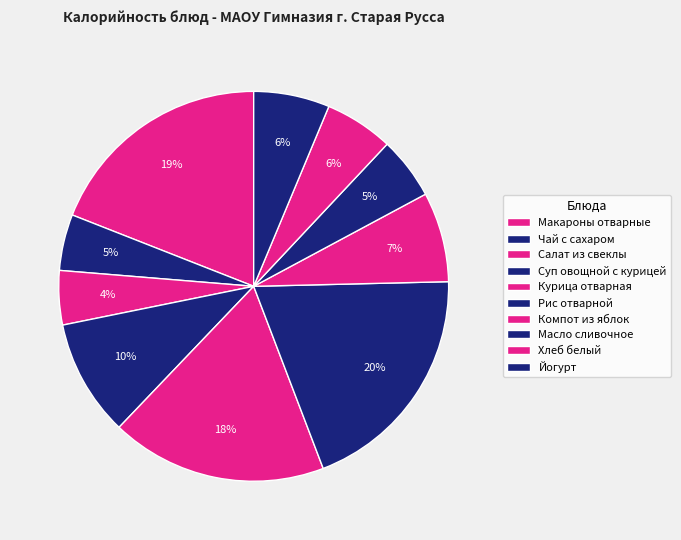

What is the smallest slice in the pie chart?

Салат из свеклы